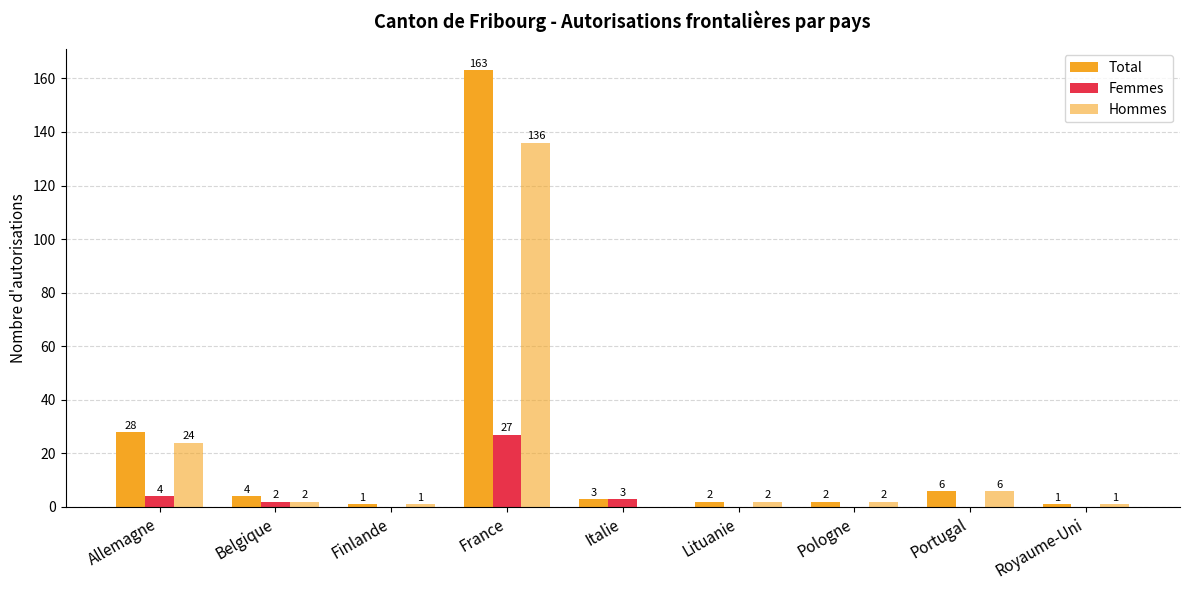

Reading left to right, what are all the values shown in this chart?

Total: Allemagne=28	Belgique=4	Finlande=1	France=163	Italie=3	Lituanie=2	Pologne=2	Portugal=6	Royaume-Uni=1
Femmes: Allemagne=4	Belgique=2	Finlande=0	France=27	Italie=3	Lituanie=0	Pologne=0	Portugal=0	Royaume-Uni=0
Hommes: Allemagne=24	Belgique=2	Finlande=1	France=136	Italie=0	Lituanie=2	Pologne=2	Portugal=6	Royaume-Uni=1